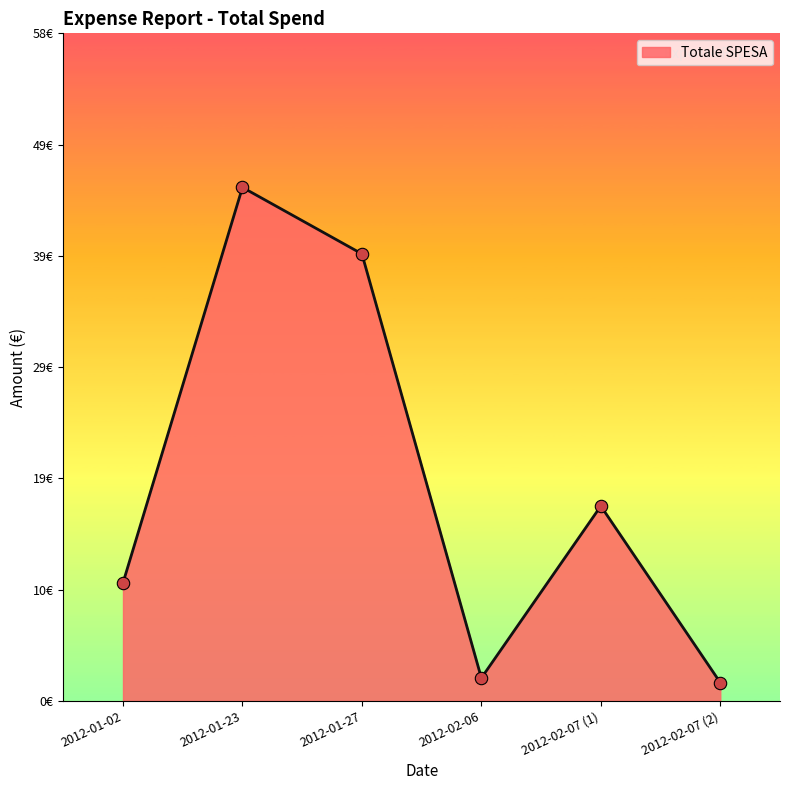

Which has a higher value, 2012-02-07 (1) or 2012-02-07 (2)?

2012-02-07 (1)